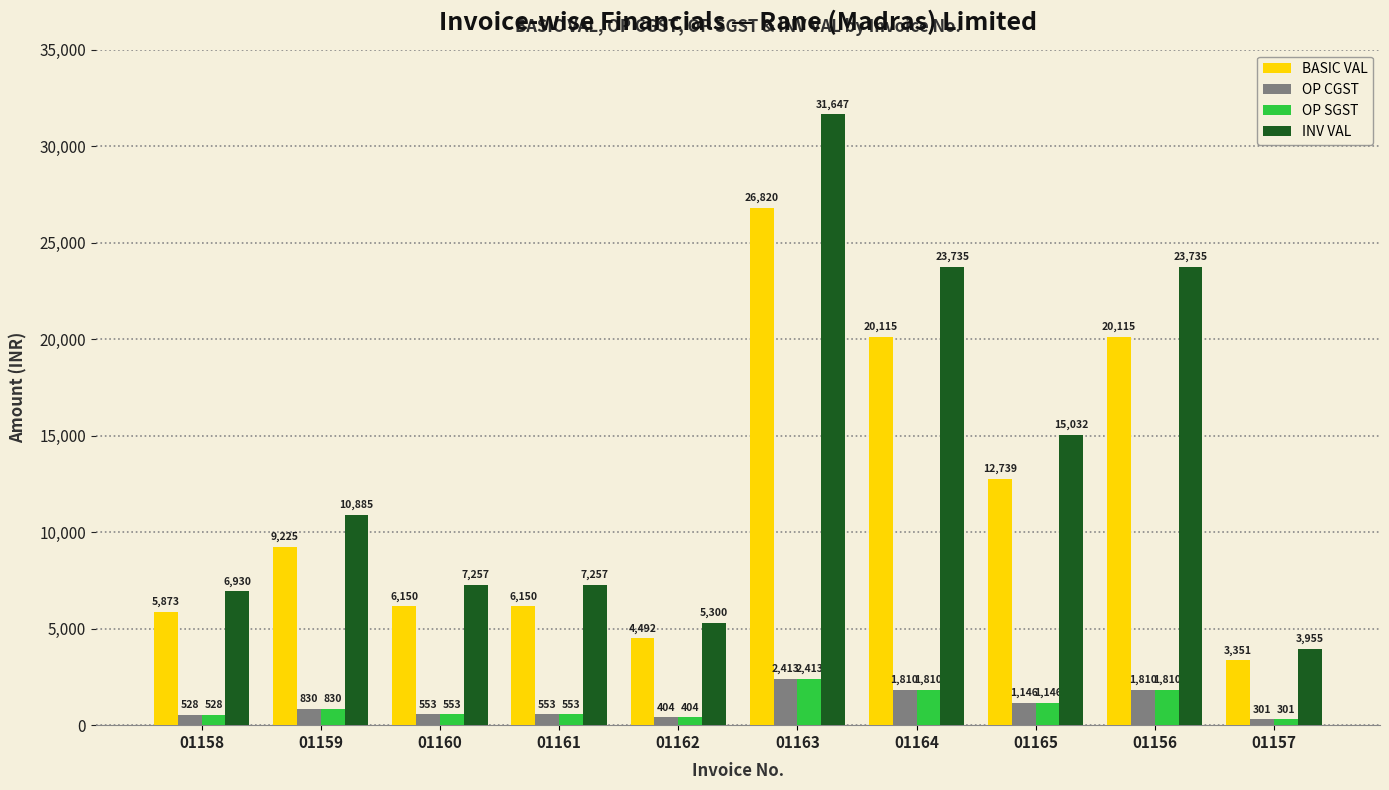

At which label does INV VAL reach its minimum?

01157